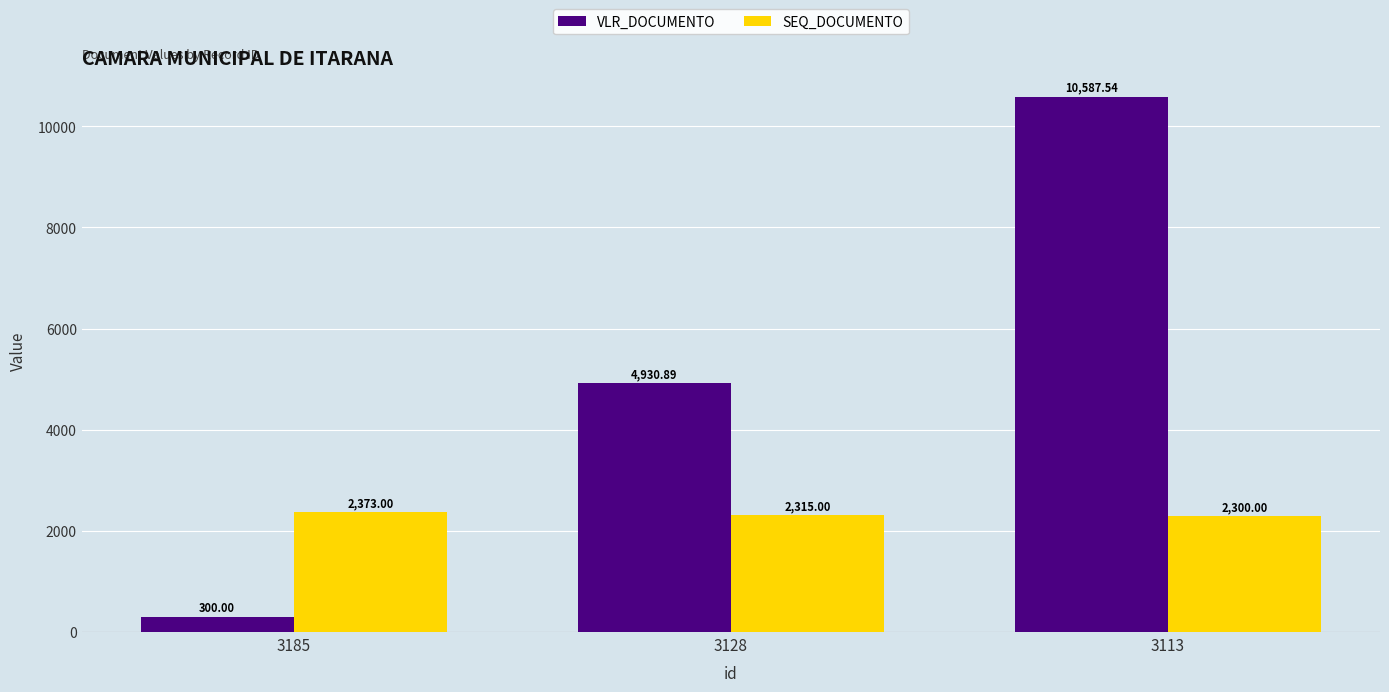

At 3128, list the series in order from smallest to largest.

SEQ_DOCUMENTO, VLR_DOCUMENTO